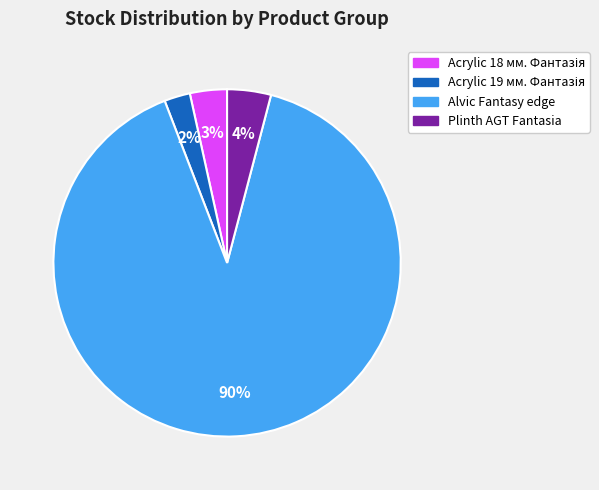

Count the number of slices in the pie.

4